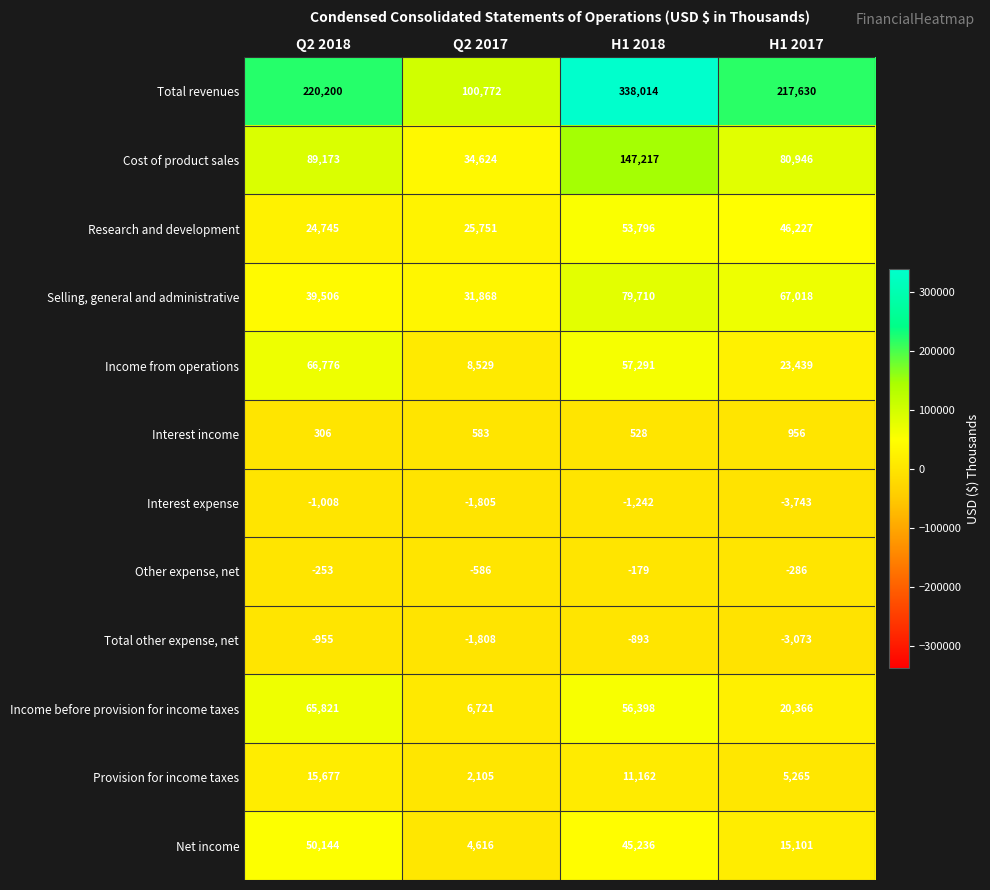

What is the sum of all Income before provision for income taxes values?

149306